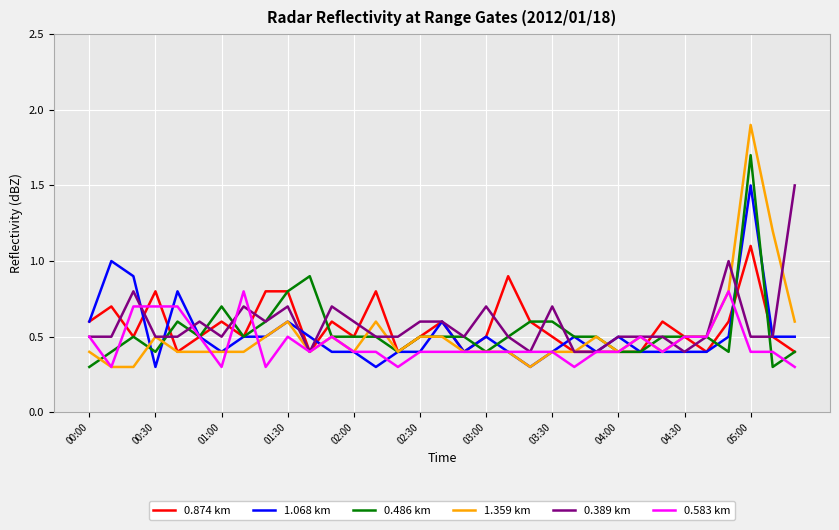

What is the highest value of the 0.486 km series?

1.7